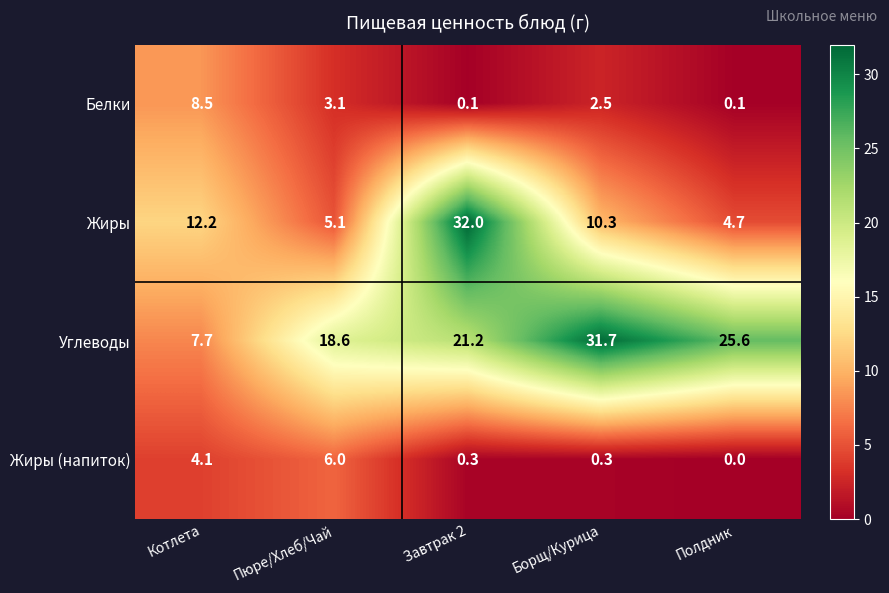

Rank the series by their maximum value, from lowest to highest.

Жиры (напиток), Белки, Углеводы, Жиры